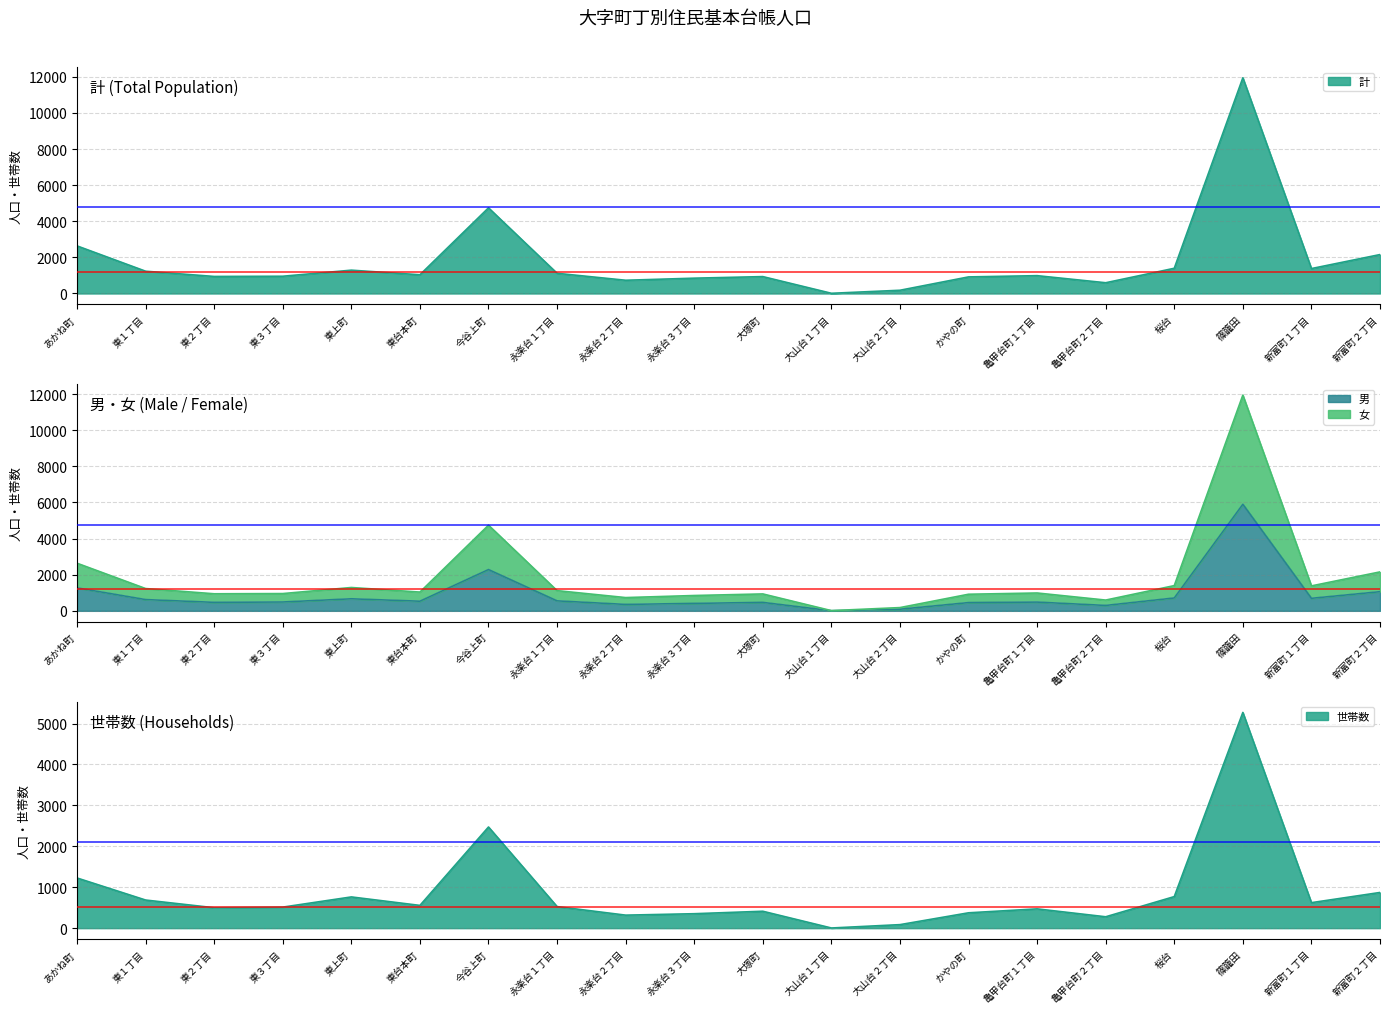

What is the total value across all series at 東３丁目?

2913